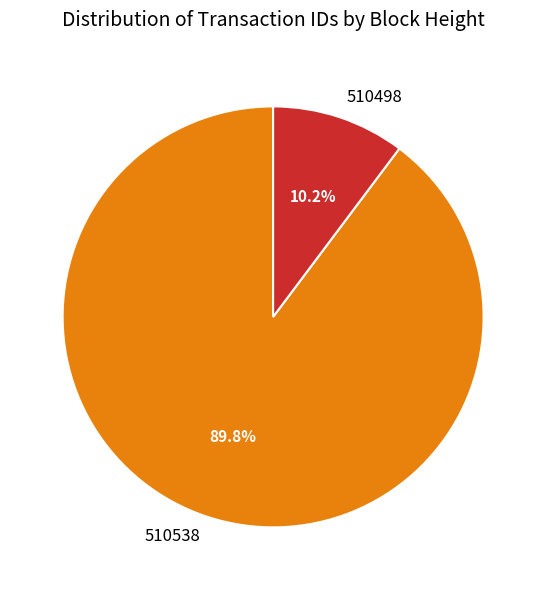

Count the number of slices in the pie.

2